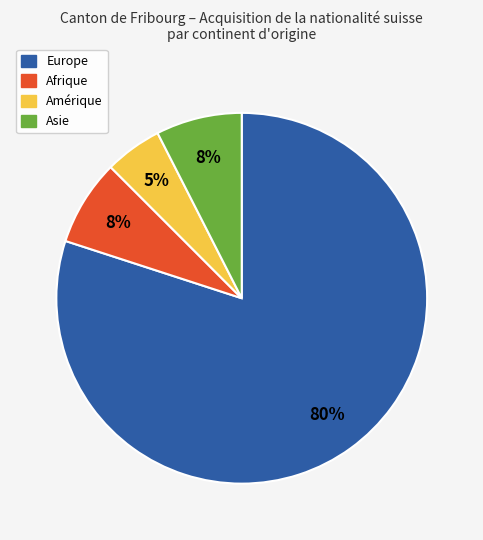

True or false: Europe accounts for 92% of the total.

False